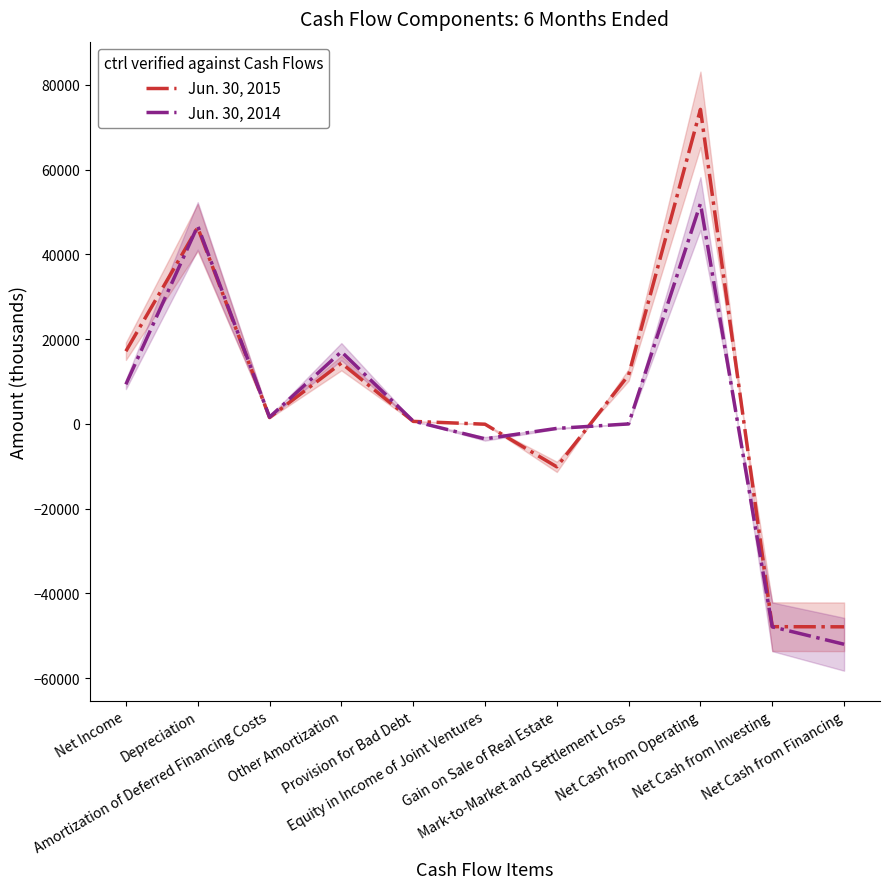

At which category is the sum across all series the highest?

Net Cash from Operating